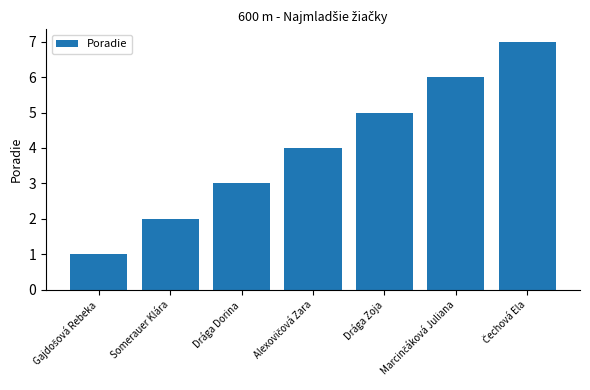

What is the average value?

4